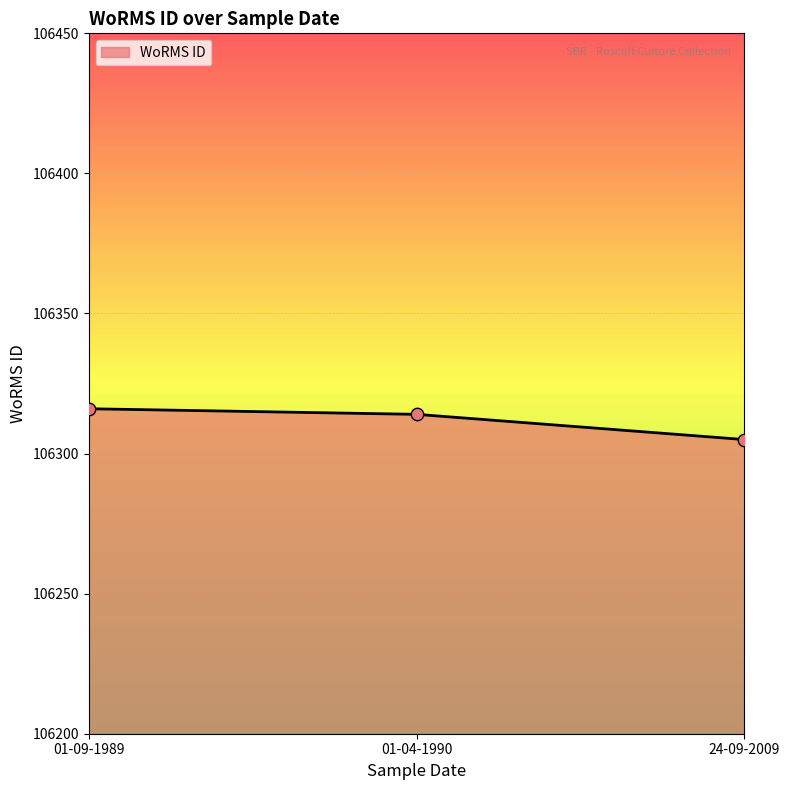

Approximately how many times larger is the value at 01-04-1990 compared to 01-09-1989?

1.0